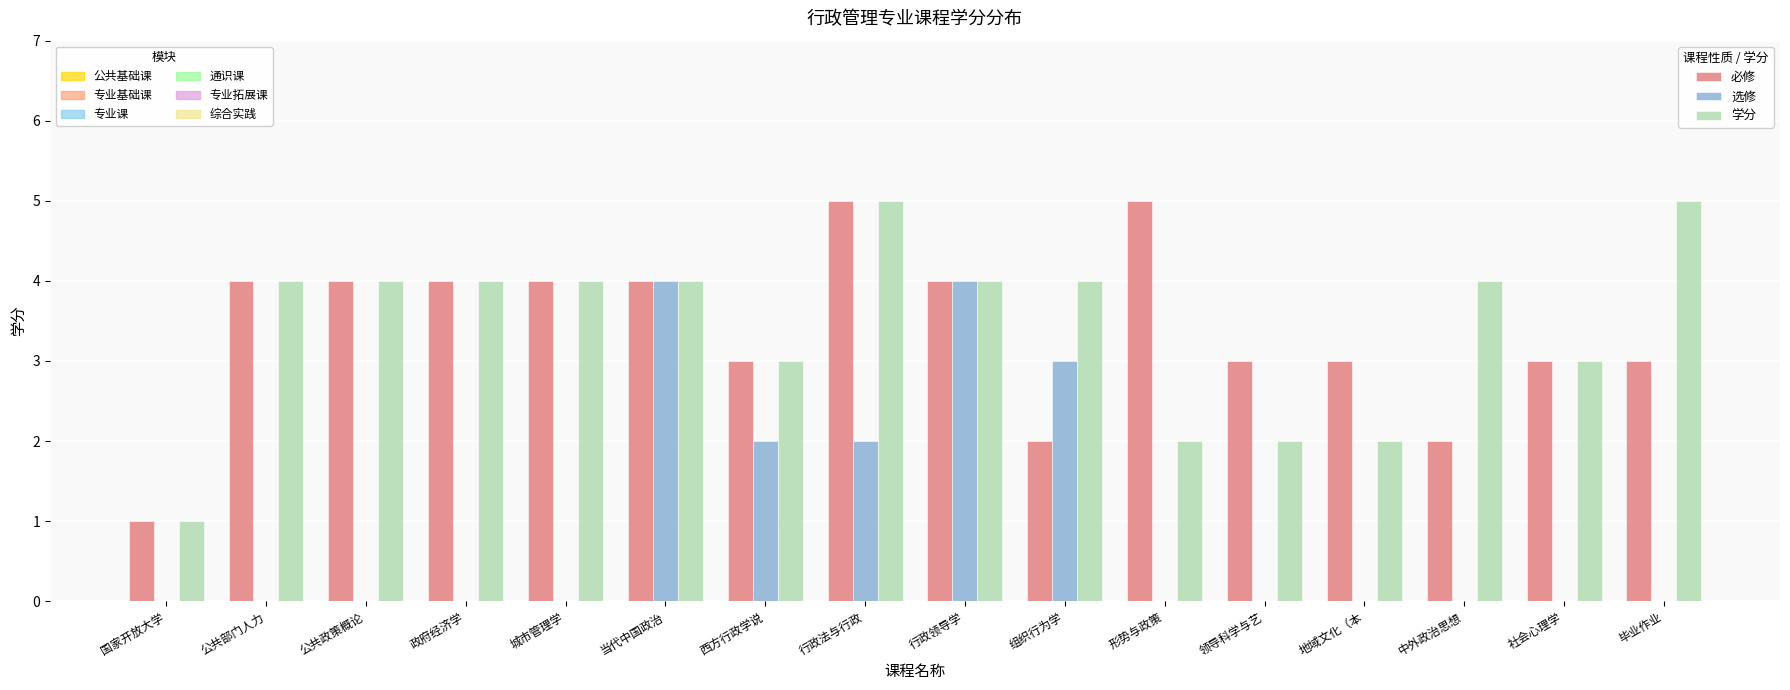

What is the total value across all series at 行政领导学?

12